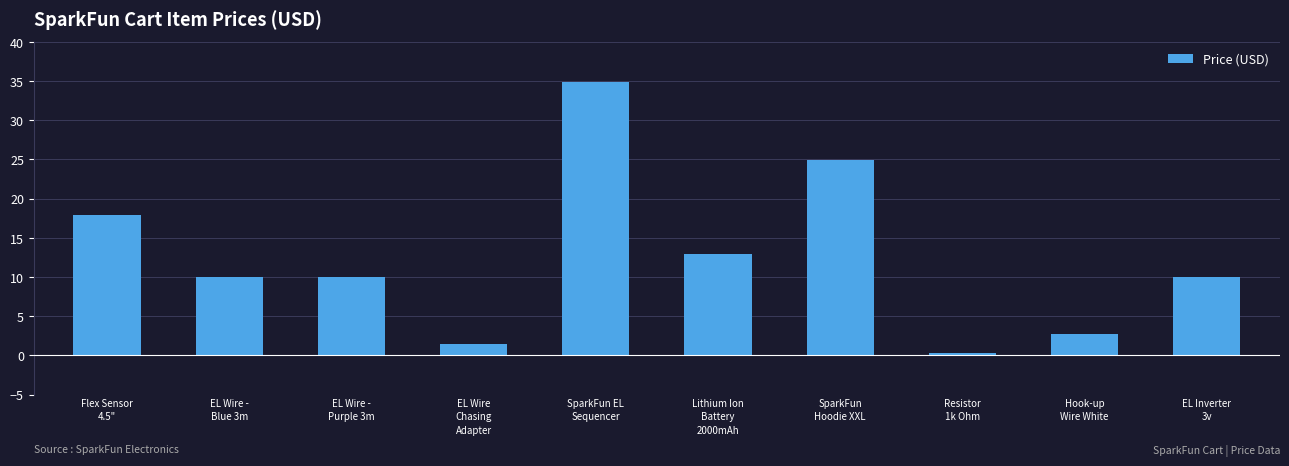

What is the greatest value displayed?

35.0